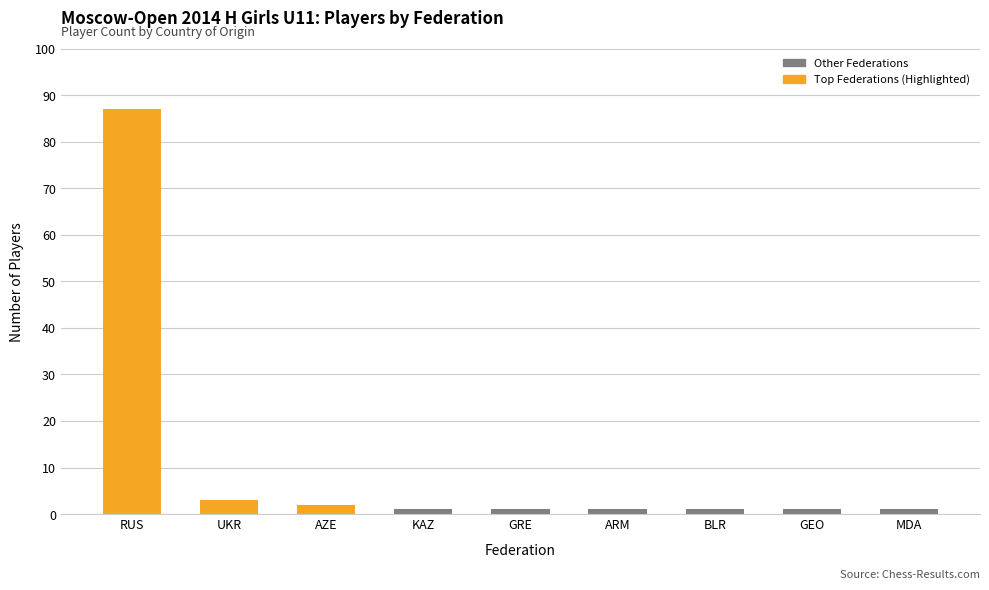

What is the value of the 6th bar from the left?

1